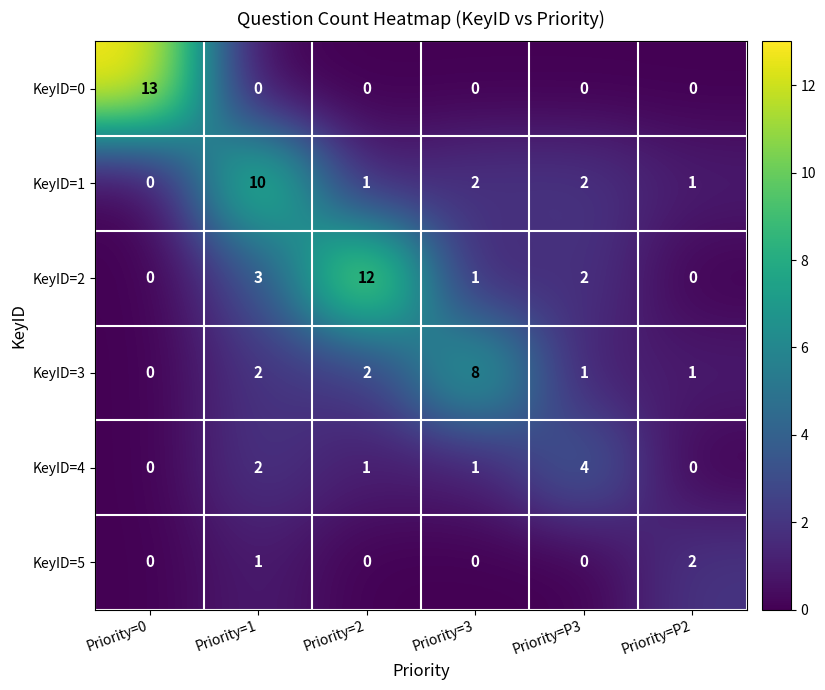

What is the difference between the highest and lowest values at Priority=3?

8